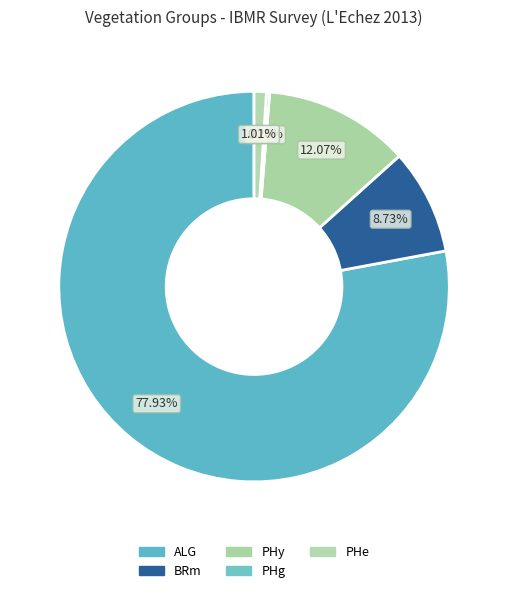

Which slice is the largest?

ALG